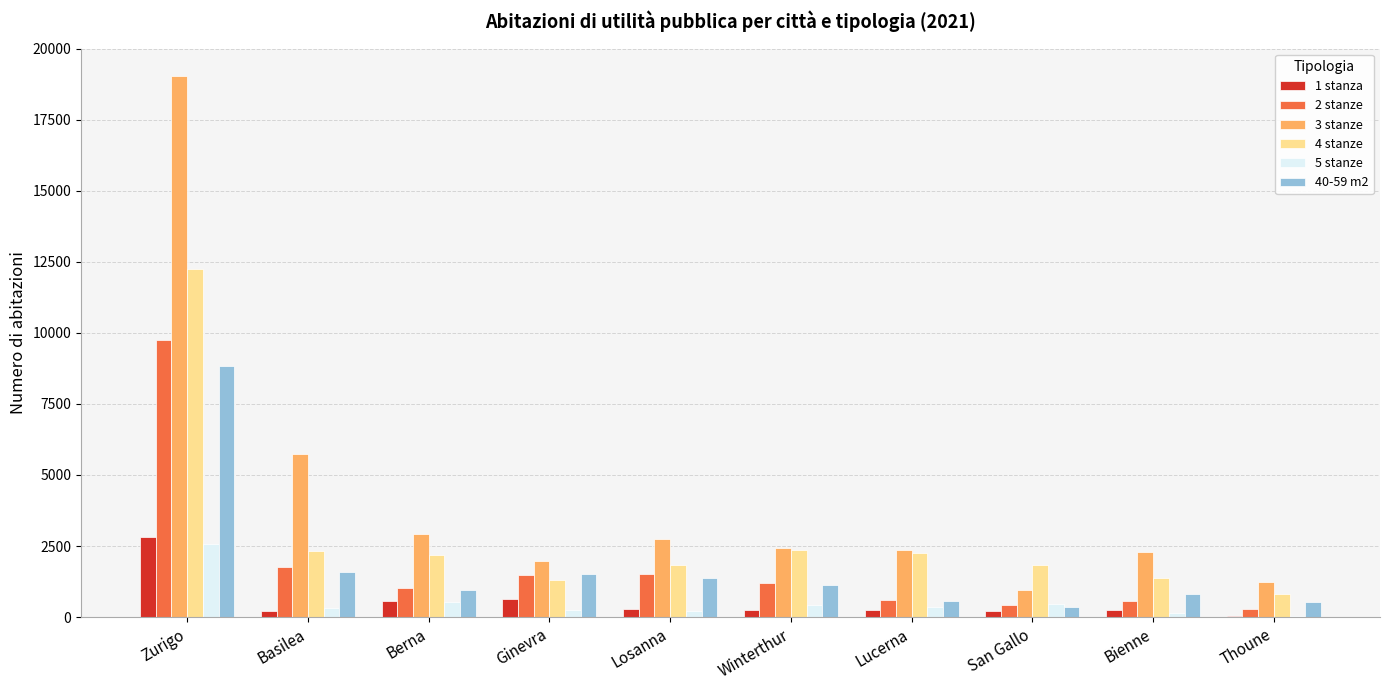

Where does the 1 stanza series first go above 243?

Zurigo